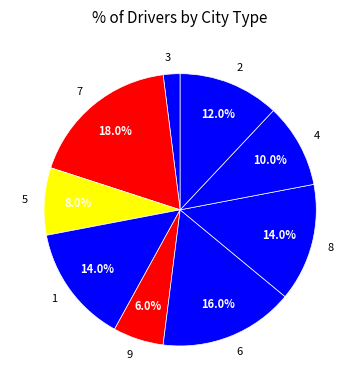

To the nearest percent, what percentage of the pie is 9?

6%